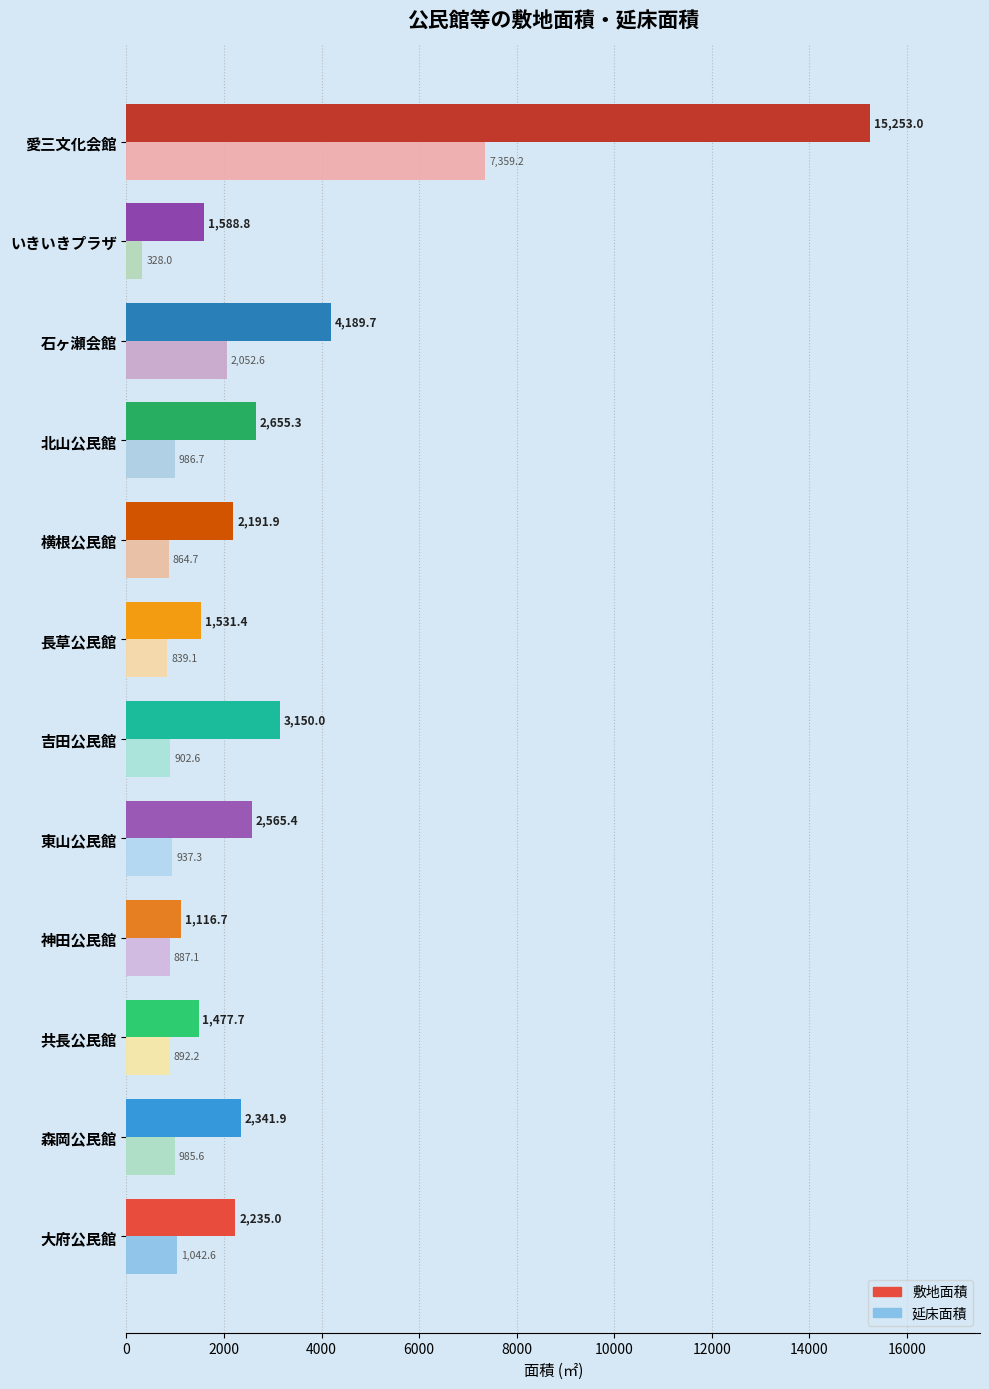

Where is 延床面積 nearest to the value 3843?

石ヶ瀬会館